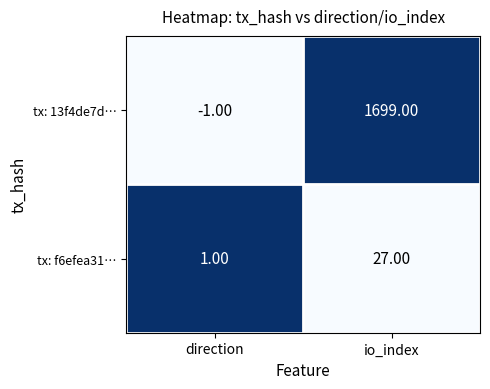

What is the average value of the tx: 13f4de7d… series?

849